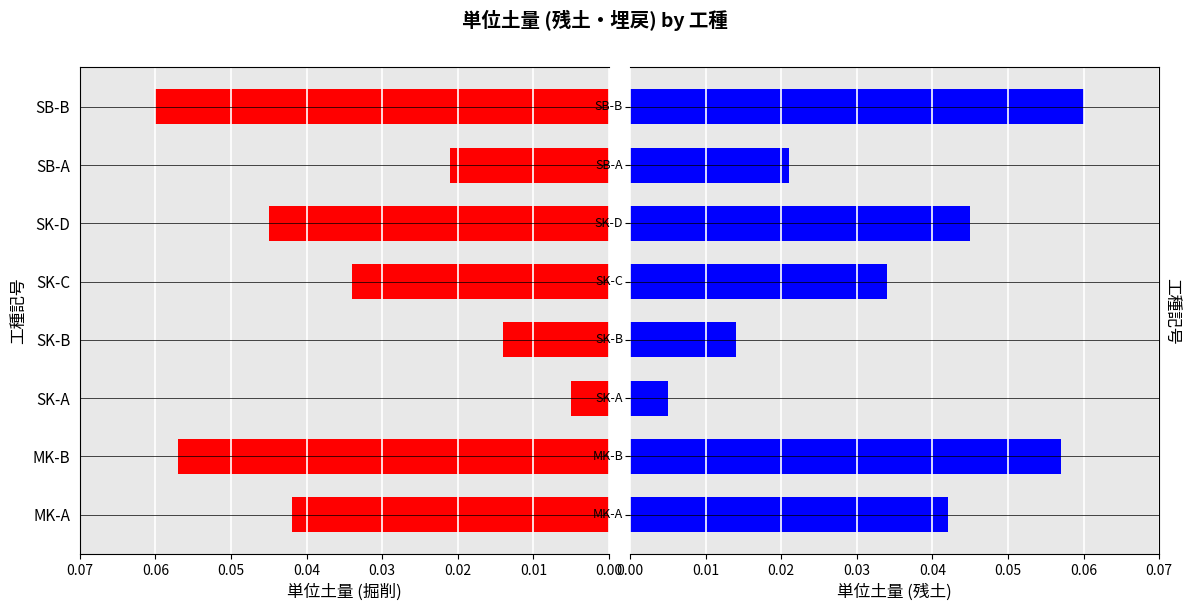

Between MK-B and SK-D, which is larger?

MK-B